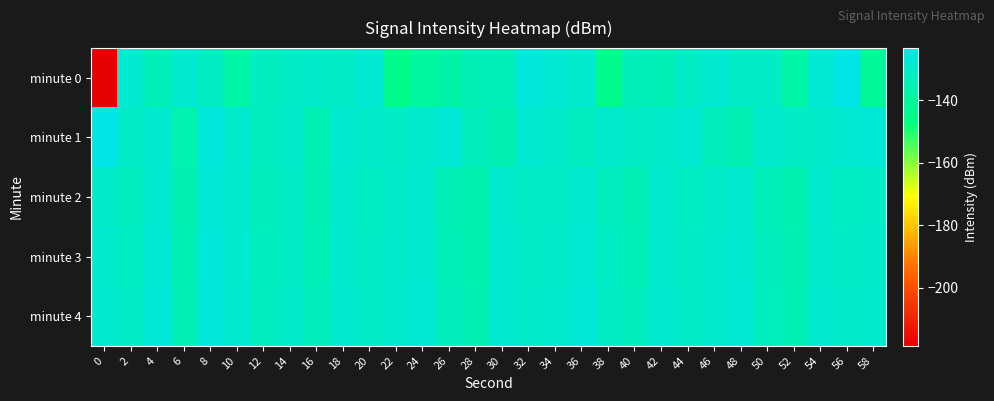

Rank the series by their maximum value, from highest to lowest.

minute 1, minute 0, minute 4, minute 3, minute 2